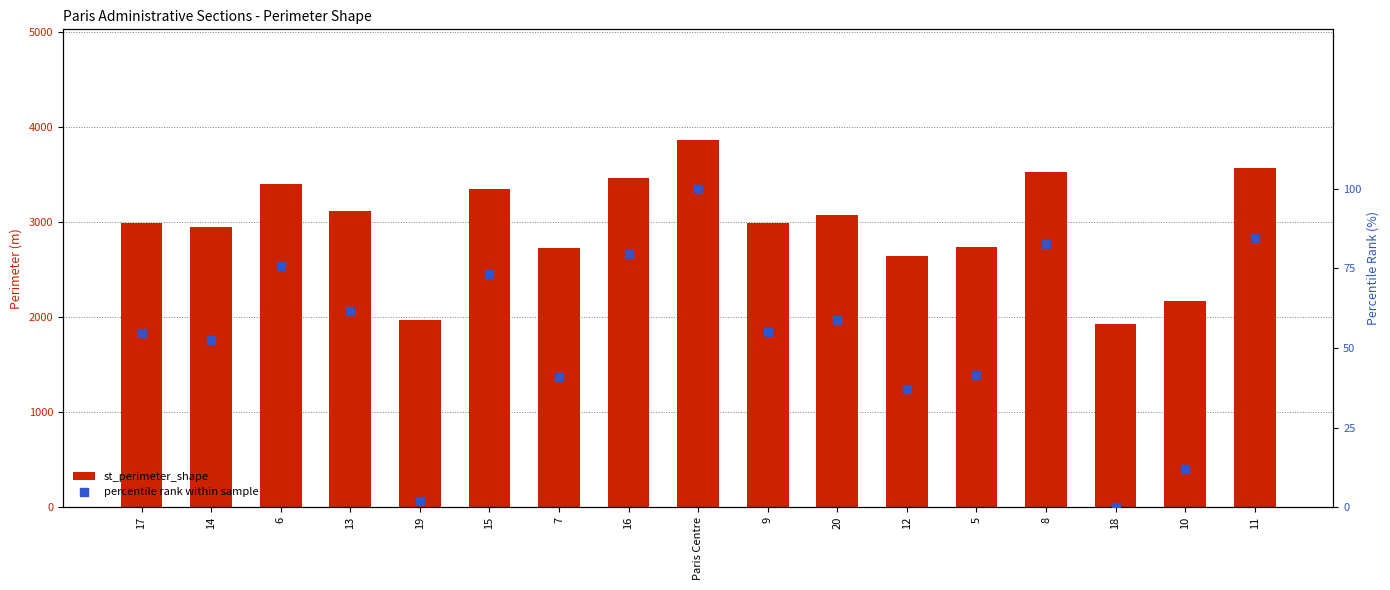

Which series has the largest total across all categories?

st_perimeter_shape